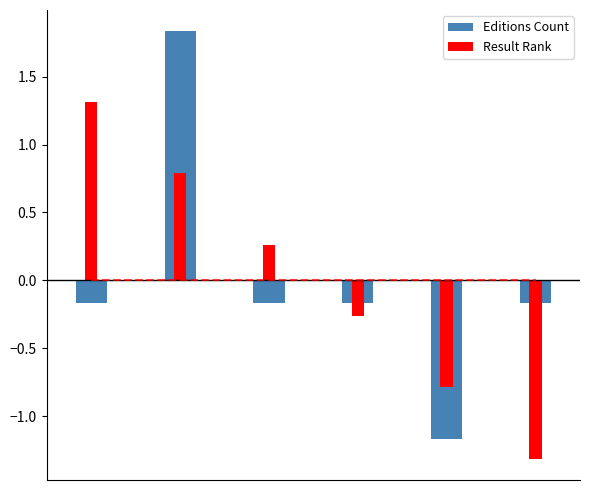

Rank the series at 3 from lowest to highest value.

Result Rank, Editions Count